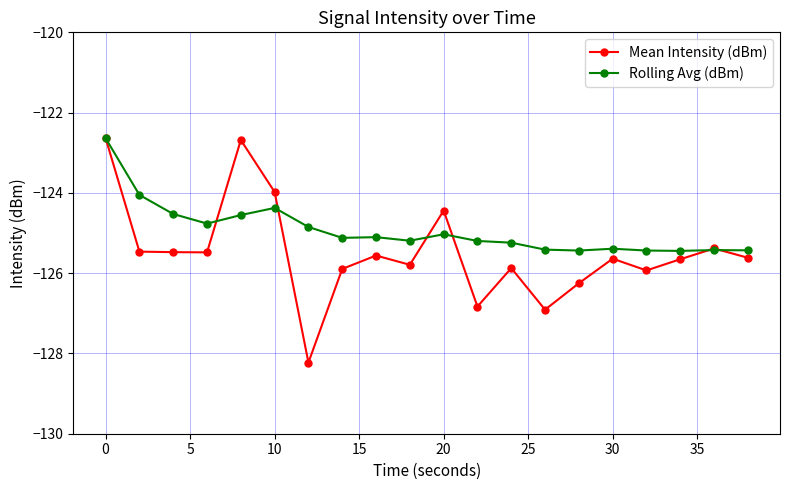

True or false: Mean Intensity (dBm) has more than 0 points higher than both neighbors.

True